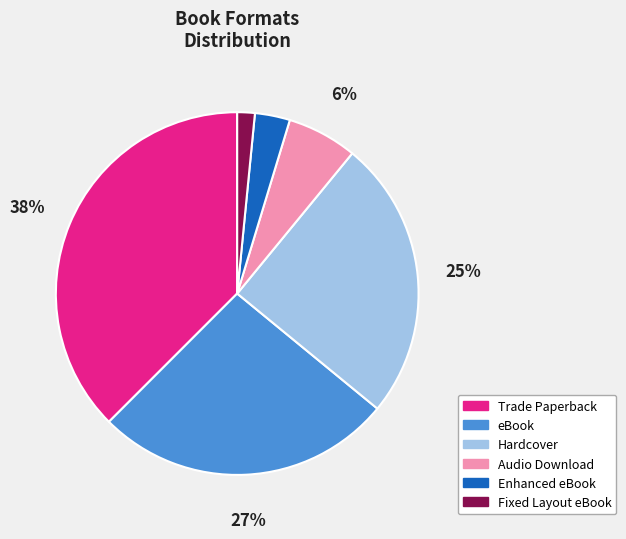

To the nearest percent, what is the average slice percentage?

17%